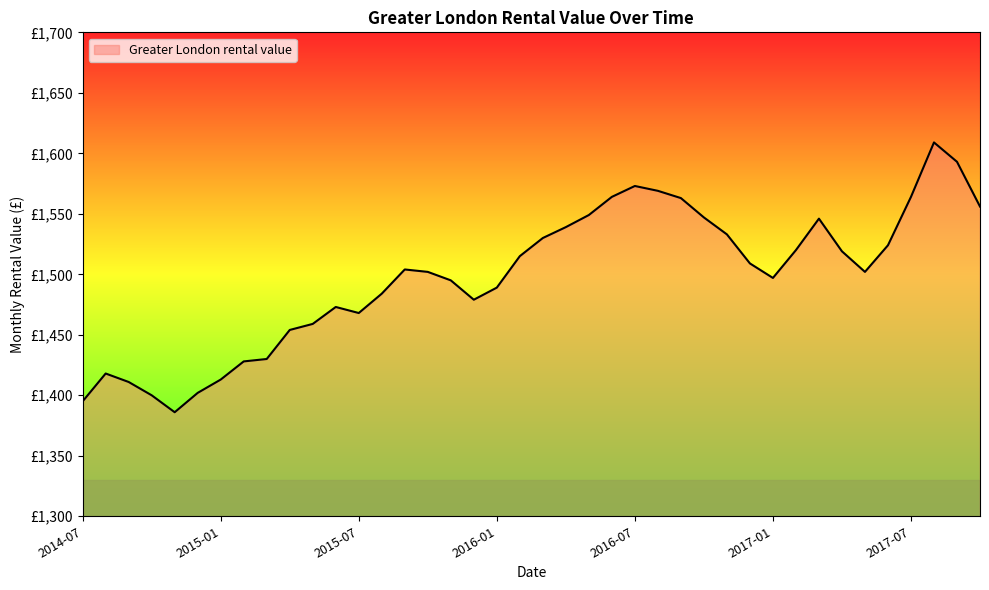

Does the chart have visible grid lines?

No